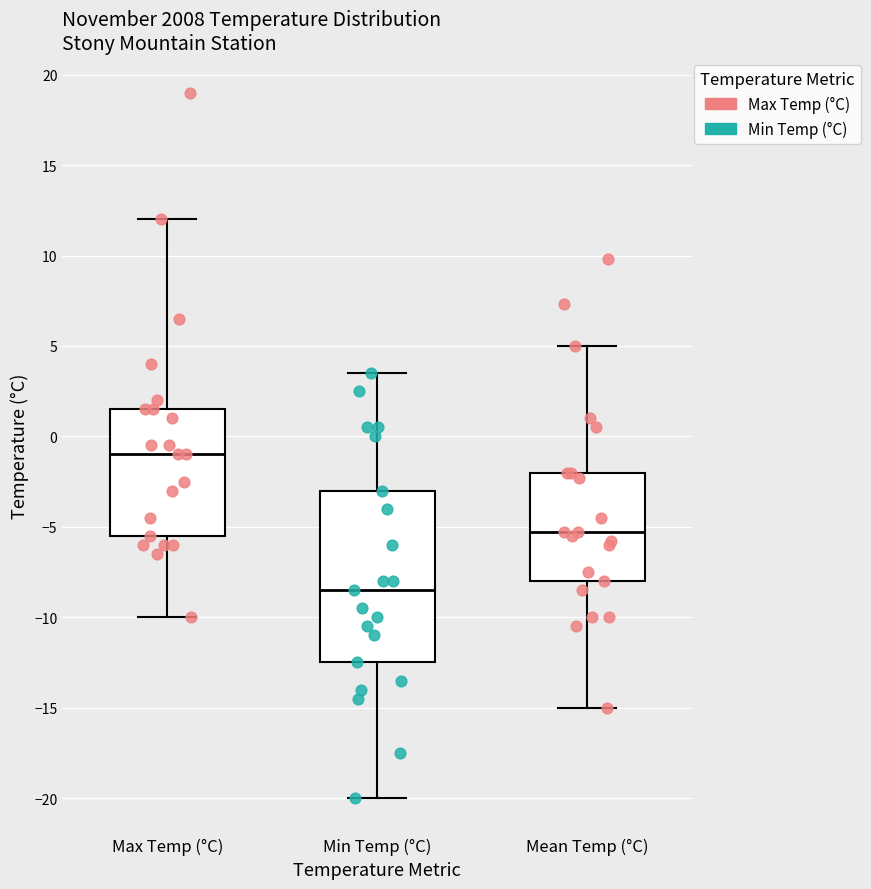

Where does the median line of the box for Min Temp (°C) sit on the y-axis? The values are not printed on the chart, so give them approximately, as read against the axis.

-8.5